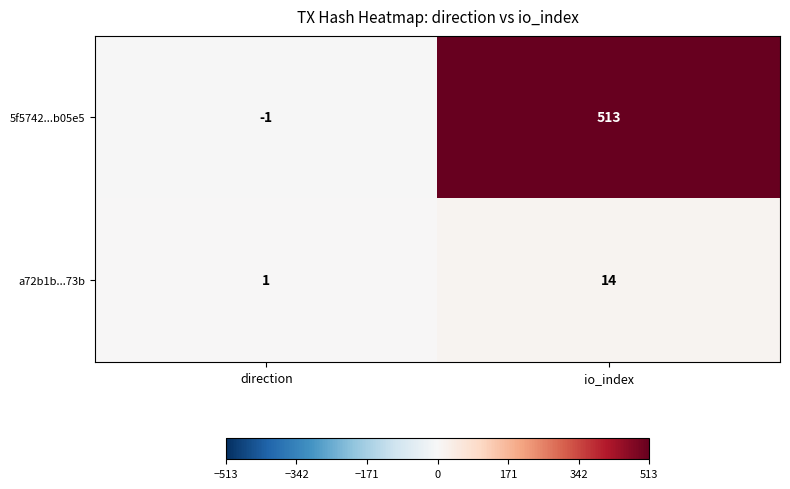

Read the a72b1b...73b value at io_index.

14